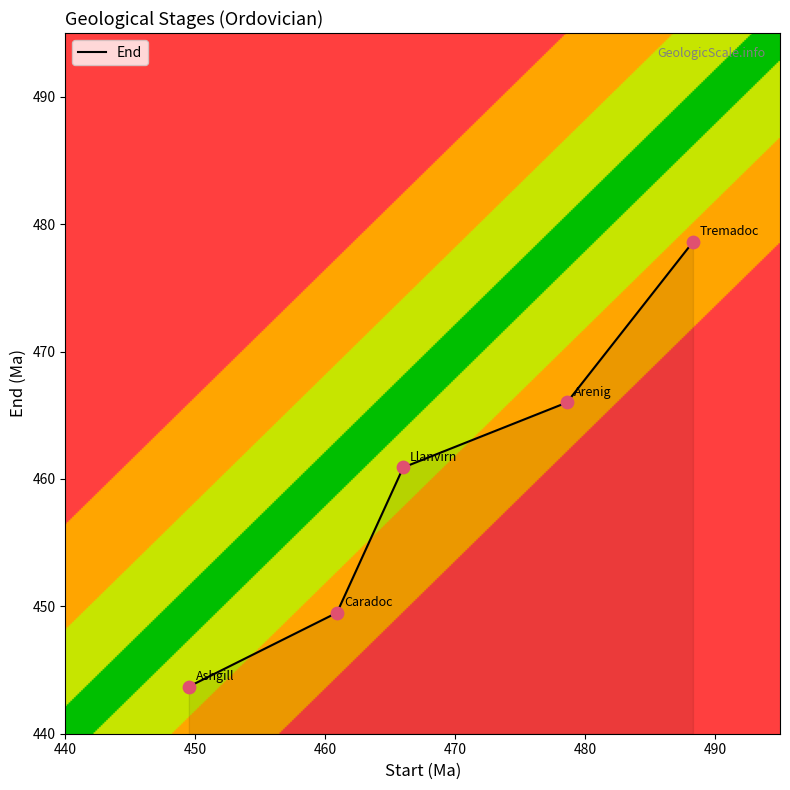

What is the average value?

459.7